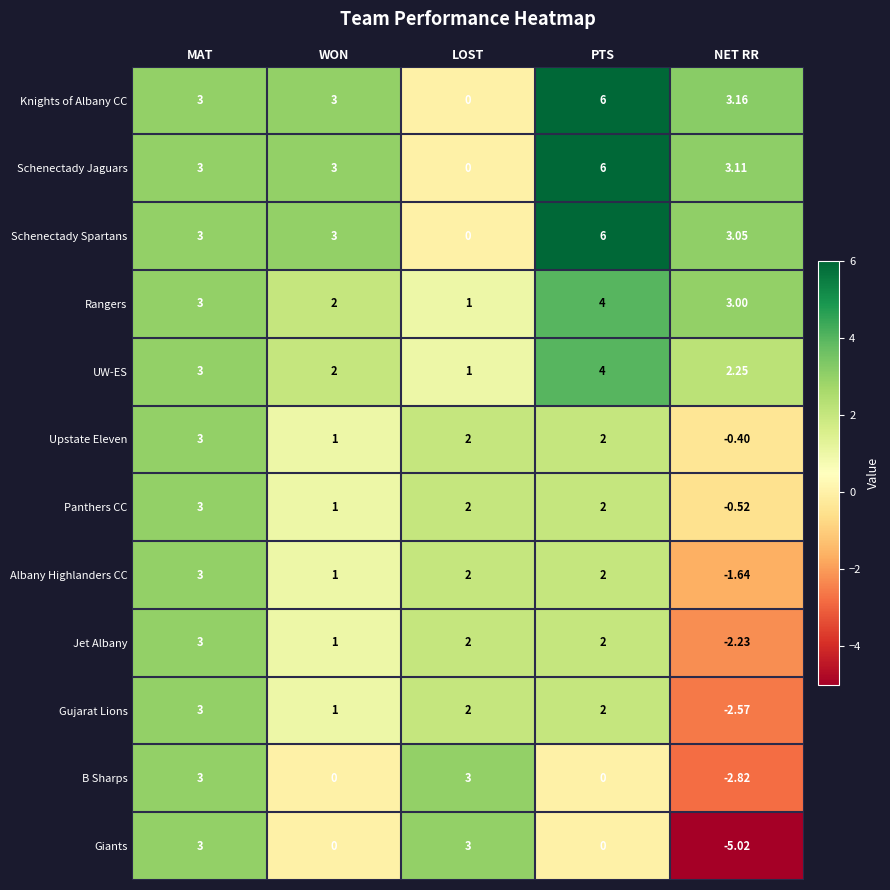

Which series has the largest range (max minus min)?

Giants